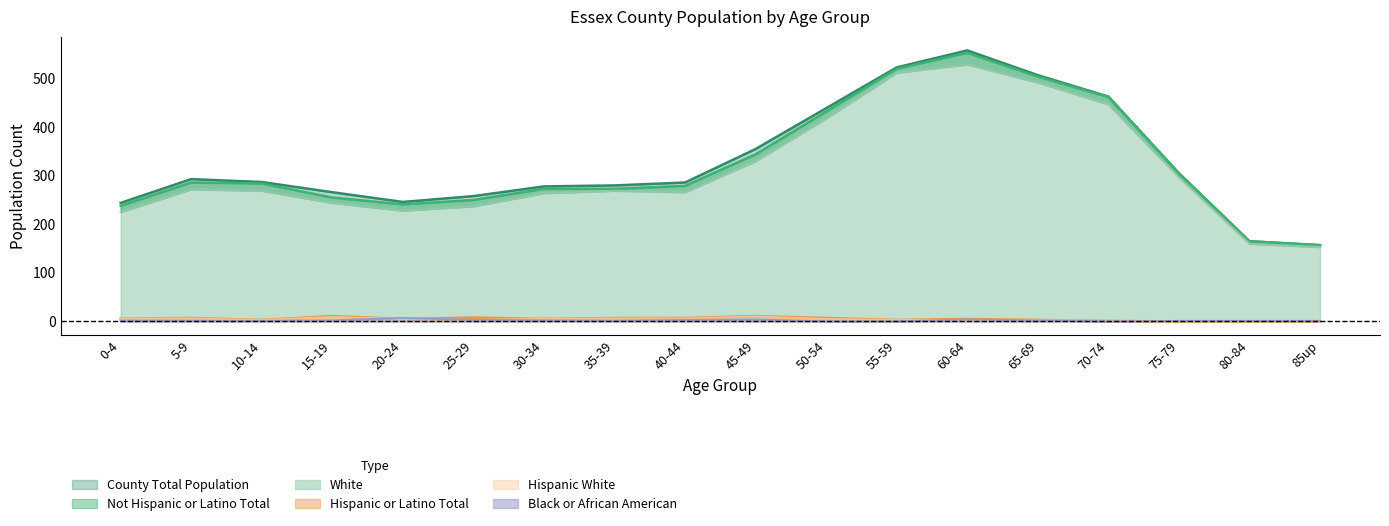

Count the number of categories in the chart.

18